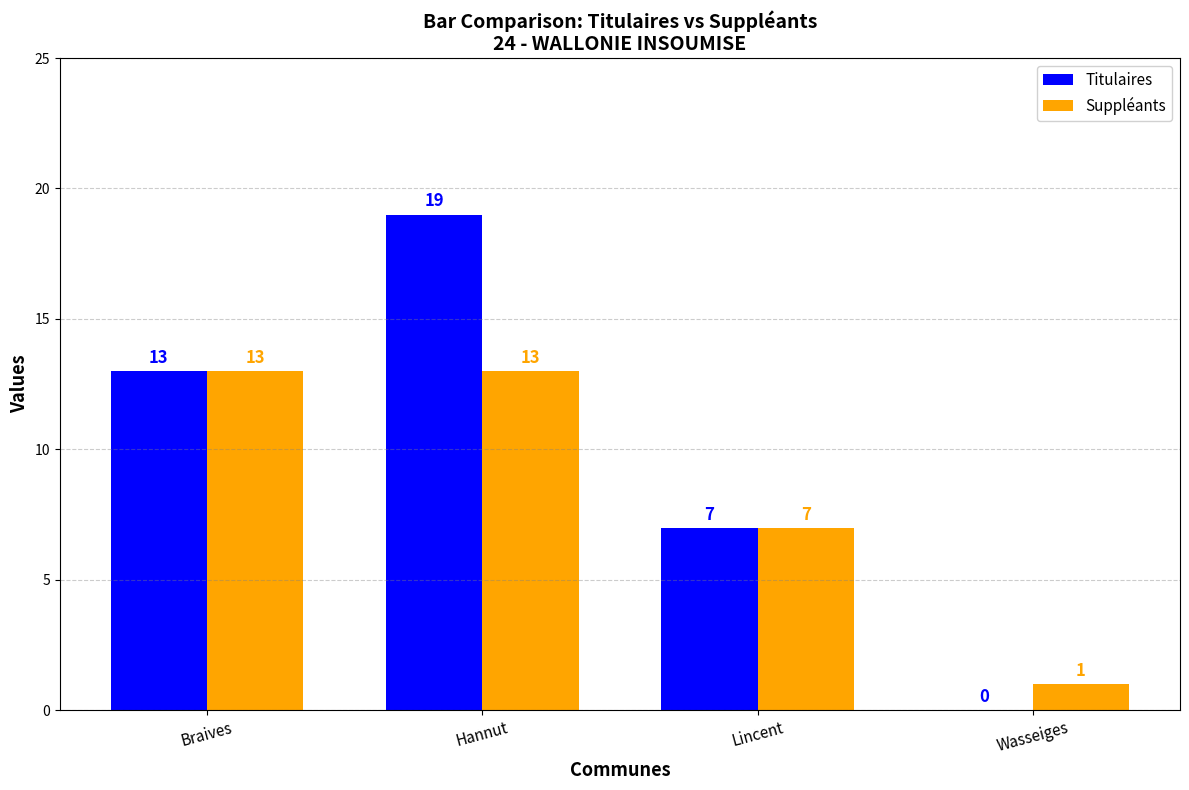

Reading left to right, what are all the values shown in this chart?

Titulaires: Braives=13	Hannut=19	Lincent=7	Wasseiges=0
Suppléants: Braives=13	Hannut=13	Lincent=7	Wasseiges=1